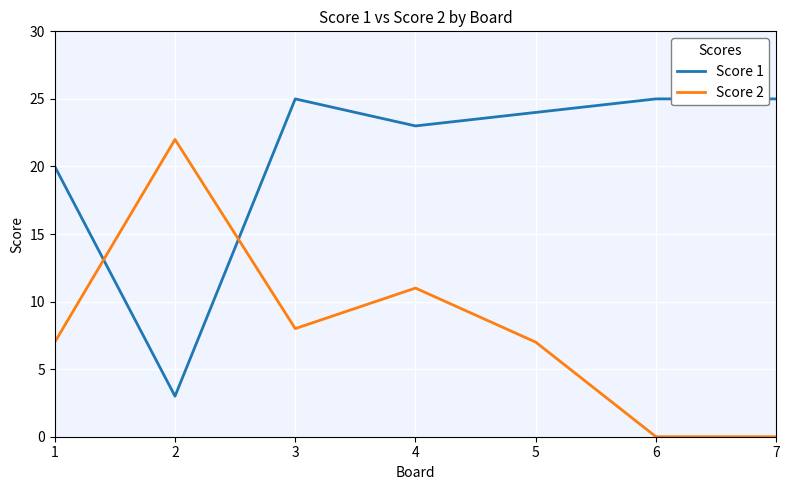

True or false: Score 2 has a value of 7 at 7.

False